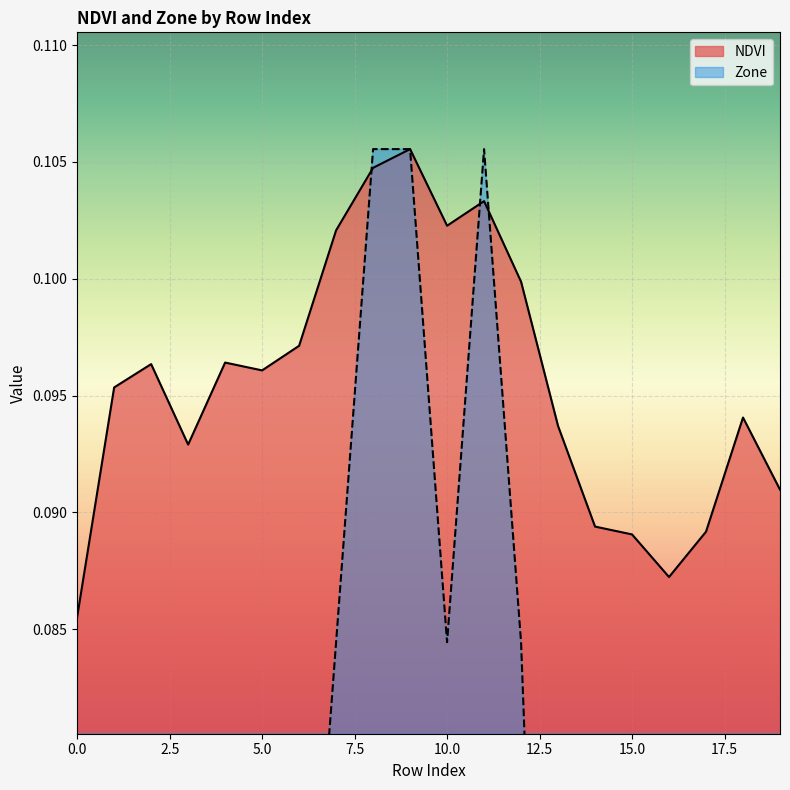

Is the value of NDVI at 11 greater than the value of Zone at 19?

Yes